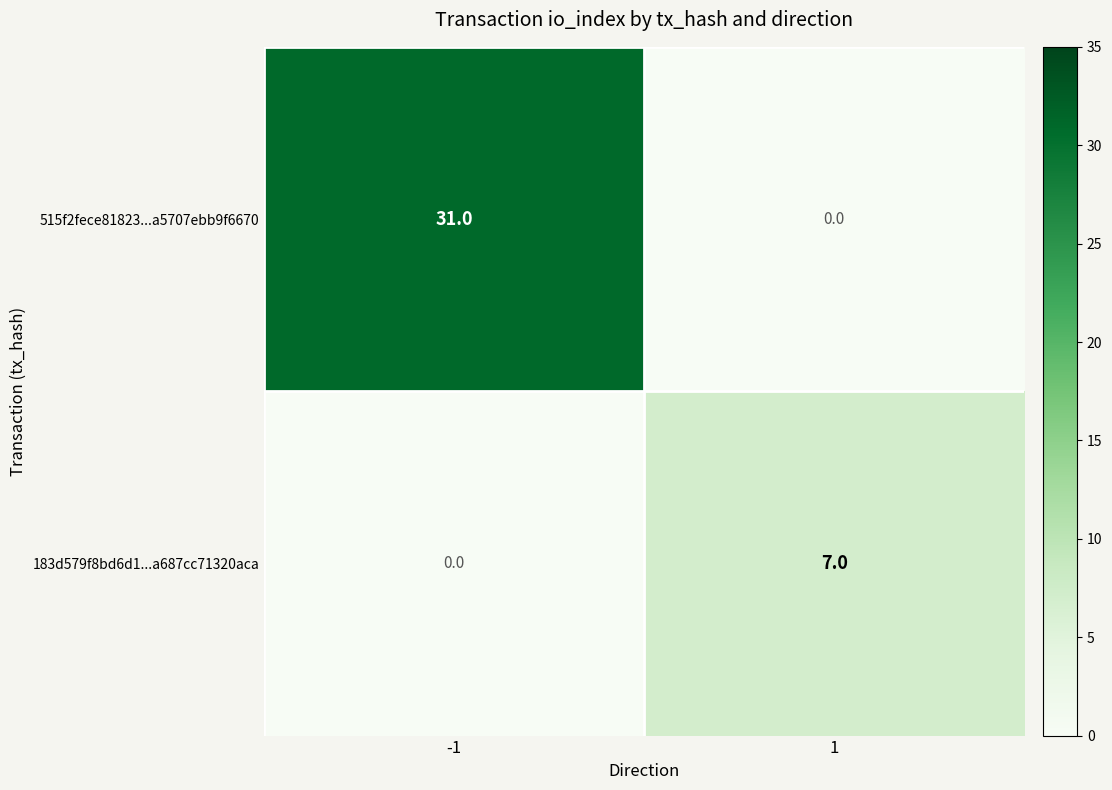

At 1, list the series in order from smallest to largest.

515f2fece81823...a5707ebb9f6670, 183d579f8bd6d1...a687cc71320aca